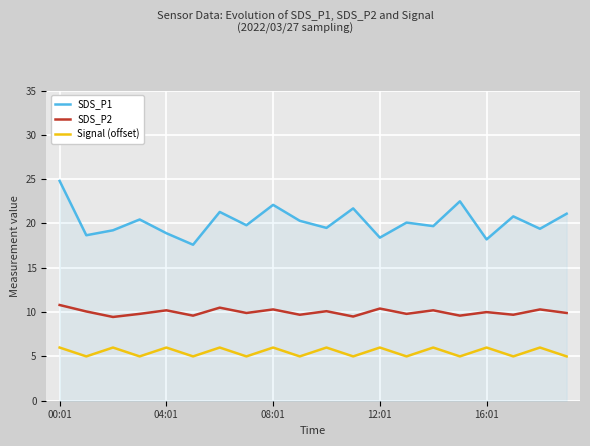

Which series has the widest spread of values?

SDS_P1